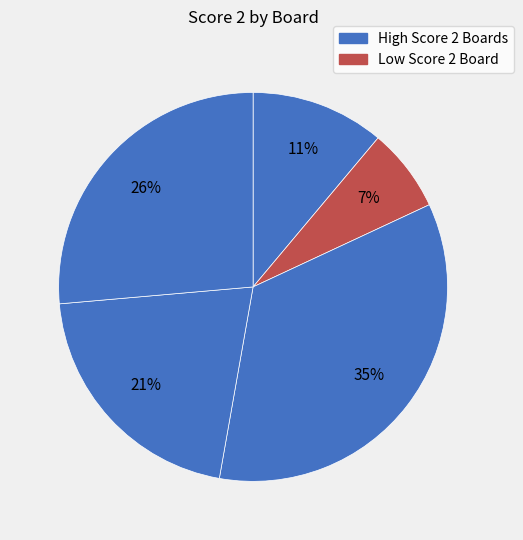

Count the number of slices in the pie.

5